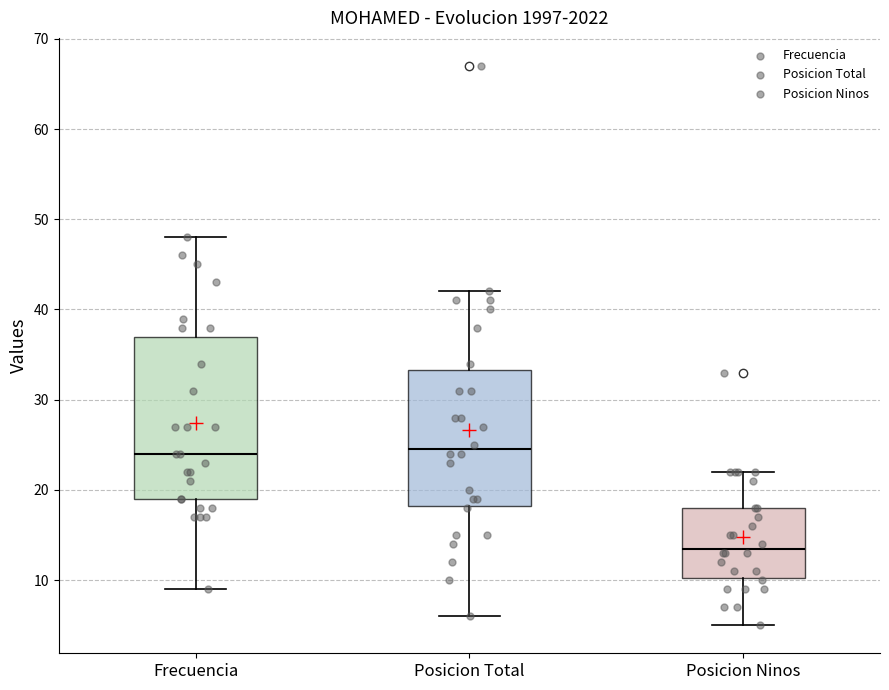

Reading left to right, read every box against the y-axis: the position of its median line, the range the box covers, and the ends of its whiskers. The values are not printed on the chart, so give them approximately, as read against the axis.

Frecuencia: median 24, box 19 to 37, whiskers 9 to 48
Posicion Total: median 25, box 18 to 33, whiskers 6 to 42
Posicion Ninos: median 14, box 10 to 18, whiskers 5 to 22